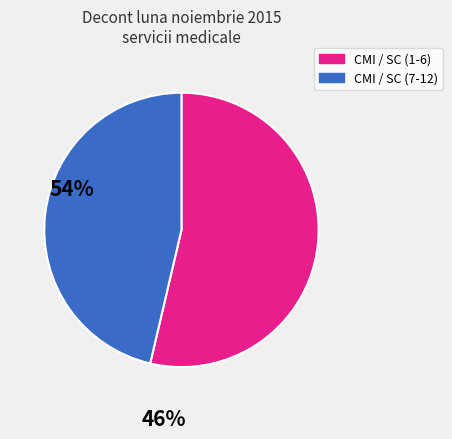

How many segments does this pie chart have?

2